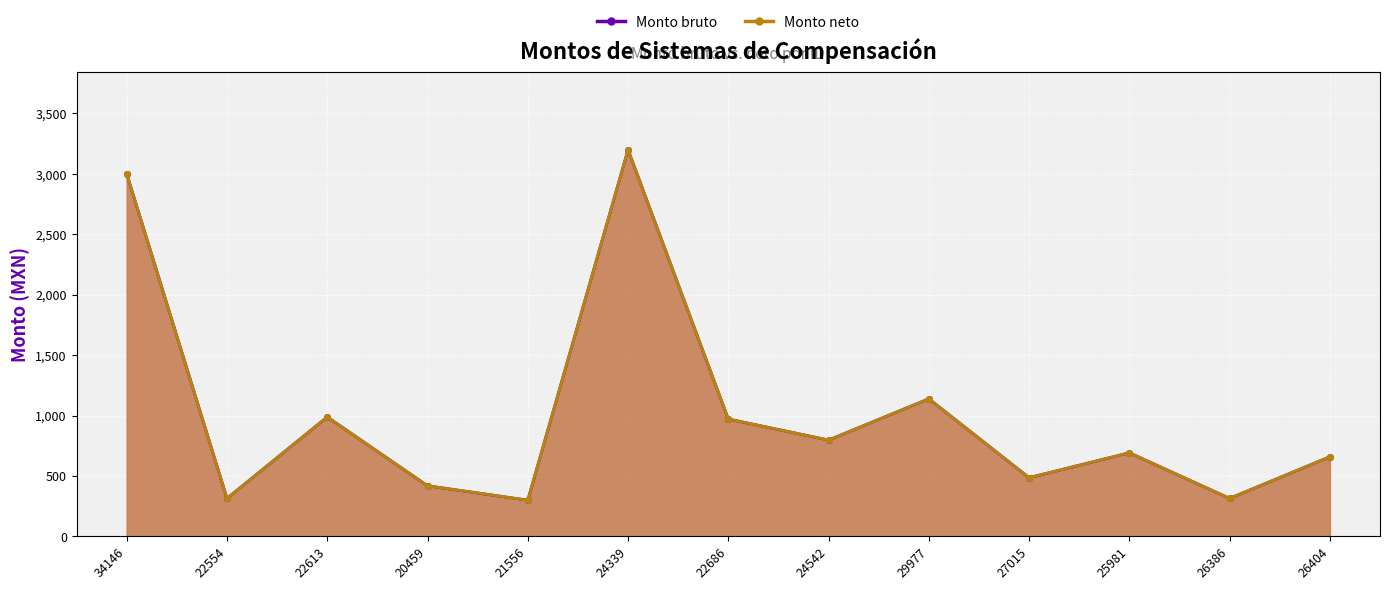

What is the greatest value displayed?

3200.0